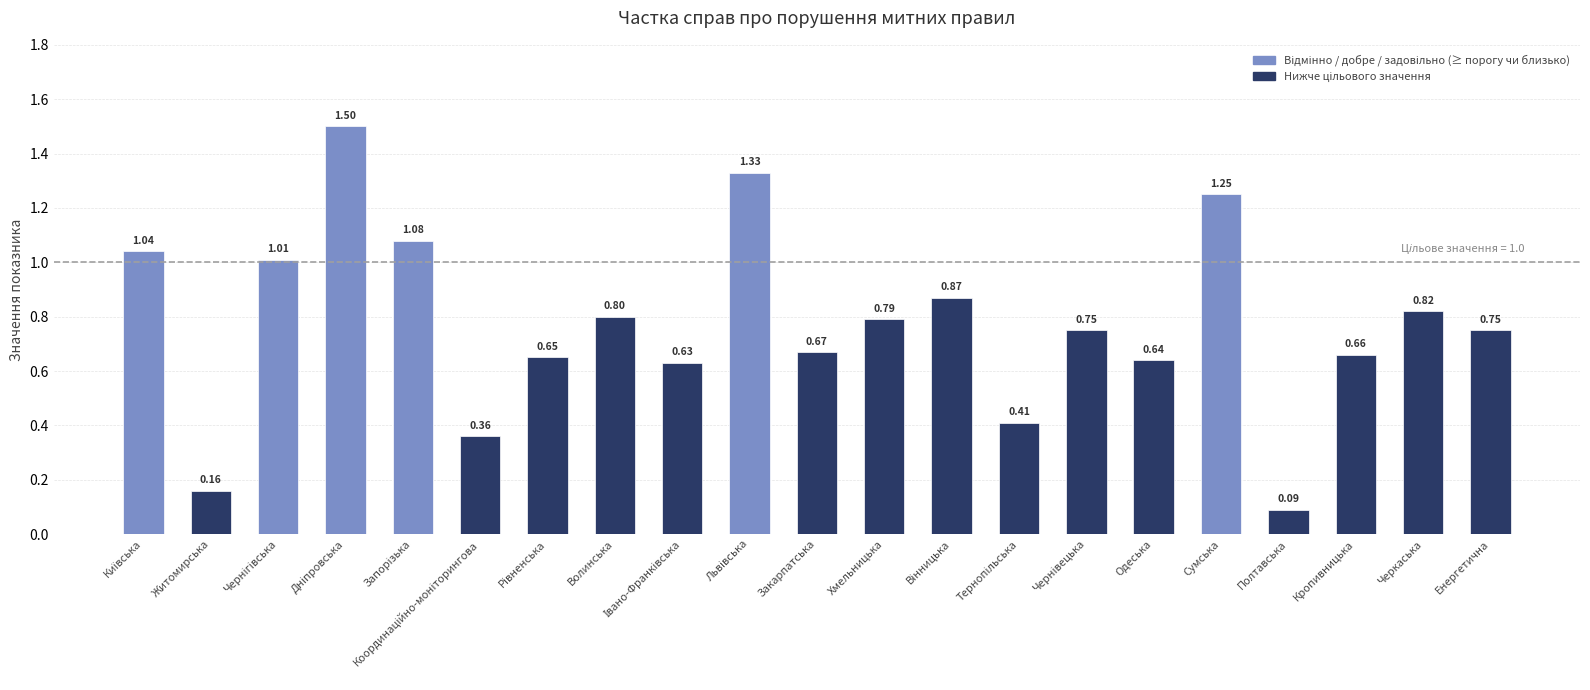

Where is the data nearest to the value 0?

Полтавська